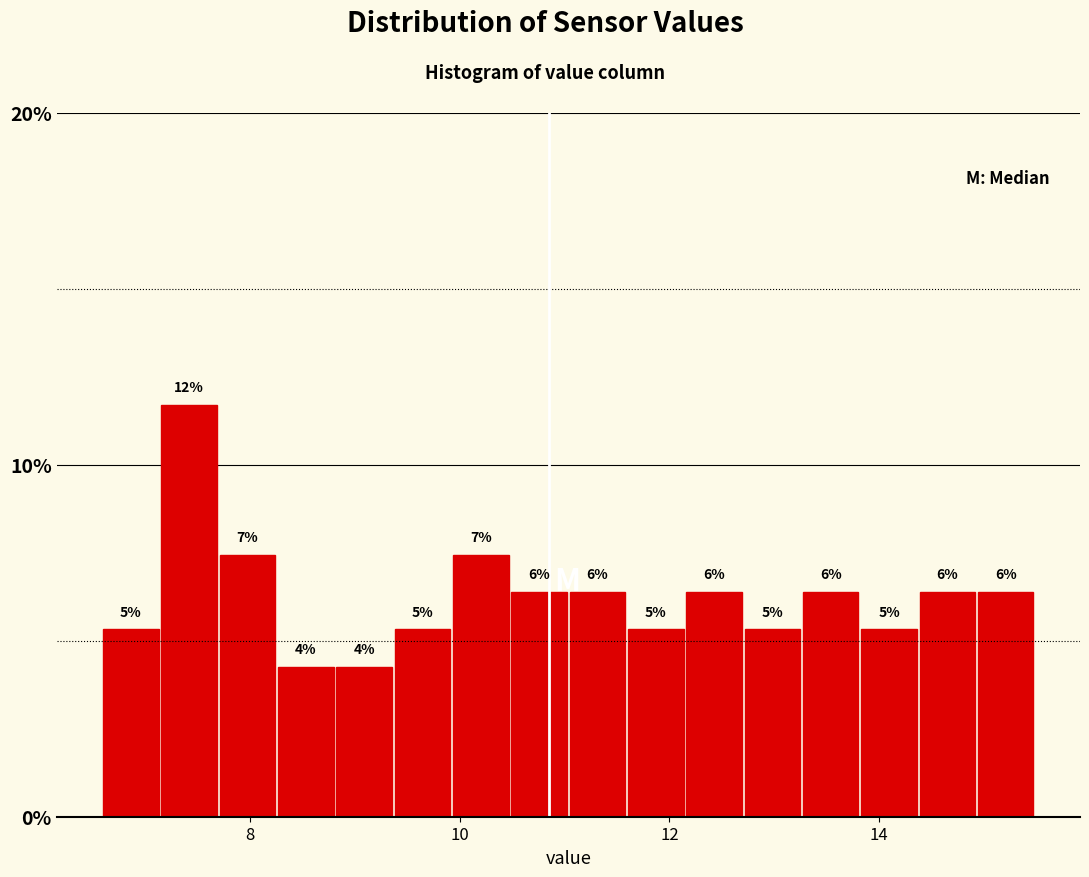

Around what value on the x-axis is the tallest bar? Give the approximate position of its centre, as read against the axis.

7.4